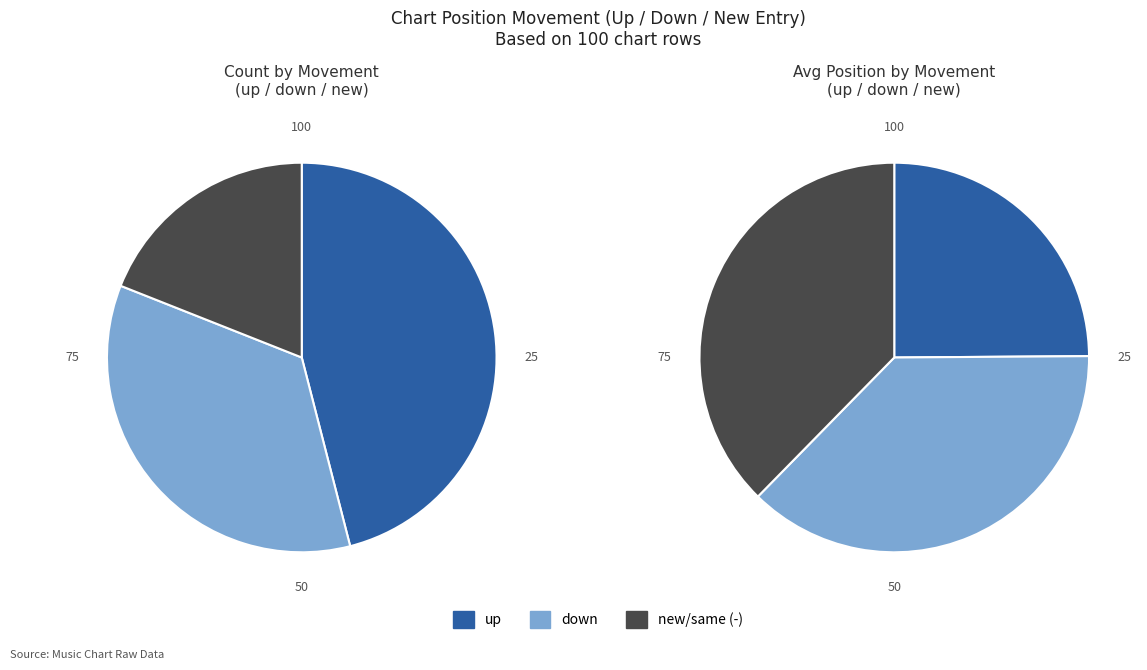

Which has a higher value, up or down?

up